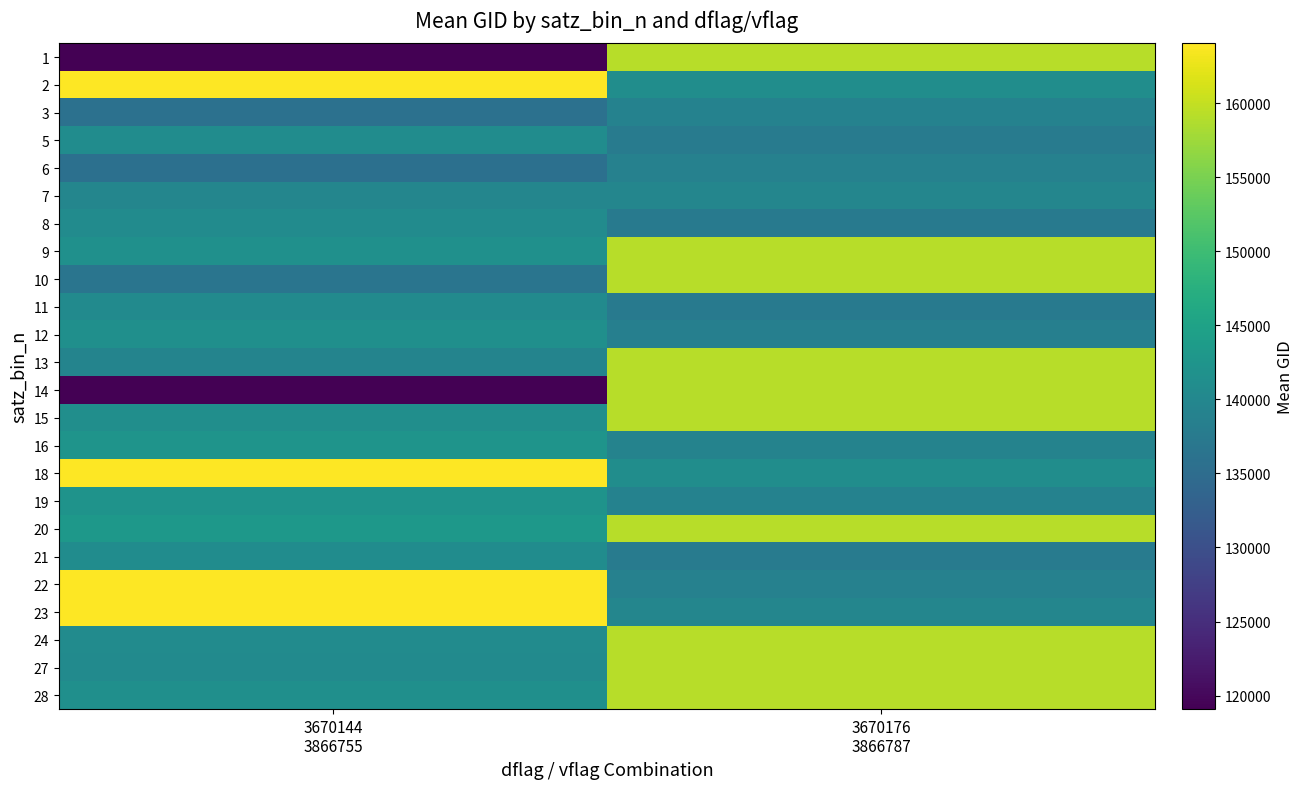

Reading left to right, list all the values displayed in this chart.

1: 3670144
3866755=119082.5	3670176
3866787=159147.8
2: 3670144
3866755=164053.2	3670176
3866787=141128.0
3: 3670144
3866755=135906.0	3670176
3866787=138994.0
5: 3670144
3866755=140920.0	3670176
3866787=137822.0
6: 3670144
3866755=135717.0	3670176
3866787=138796.0
7: 3670144
3866755=139771.5	3670176
3866787=139783.0
8: 3670144
3866755=140737.0	3670176
3866787=137631.0
9: 3670144
3866755=141699.0	3670176
3866787=159147.8
10: 3670144
3866755=136480.0	3670176
3866787=159147.8
11: 3670144
3866755=140551.0	3670176
3866787=137442.0
12: 3670144
3866755=141507.0	3670176
3866787=138408.0
13: 3670144
3866755=139389.0	3670176
3866787=159147.8
14: 3670144
3866755=119251.0	3670176
3866787=159147.8
15: 3670144
3866755=141315.0	3670176
3866787=159147.8
16: 3670144
3866755=142293.0	3670176
3866787=139201.0
18: 3670144
3866755=164053.2	3670176
3866787=141142.5
19: 3670144
3866755=142099.0	3670176
3866787=139009.0
20: 3670144
3866755=143082.0	3670176
3866787=159147.8
21: 3670144
3866755=140934.0	3670176
3866787=137836.0
22: 3670144
3866755=164053.2	3670176
3866787=138809.0
23: 3670144
3866755=164053.2	3670176
3866787=139797.0
24: 3670144
3866755=140750.0	3670176
3866787=159147.8
27: 3670144
3866755=140565.0	3670176
3866787=159147.8
28: 3670144
3866755=141522.0	3670176
3866787=159147.8